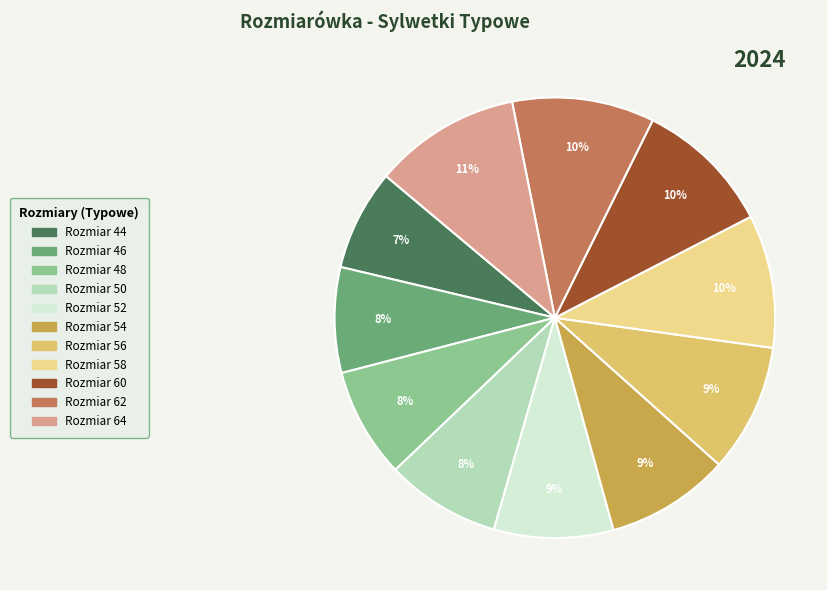

Do Rozmiar 62 and Rozmiar 60 together represent more than half of the pie?

No